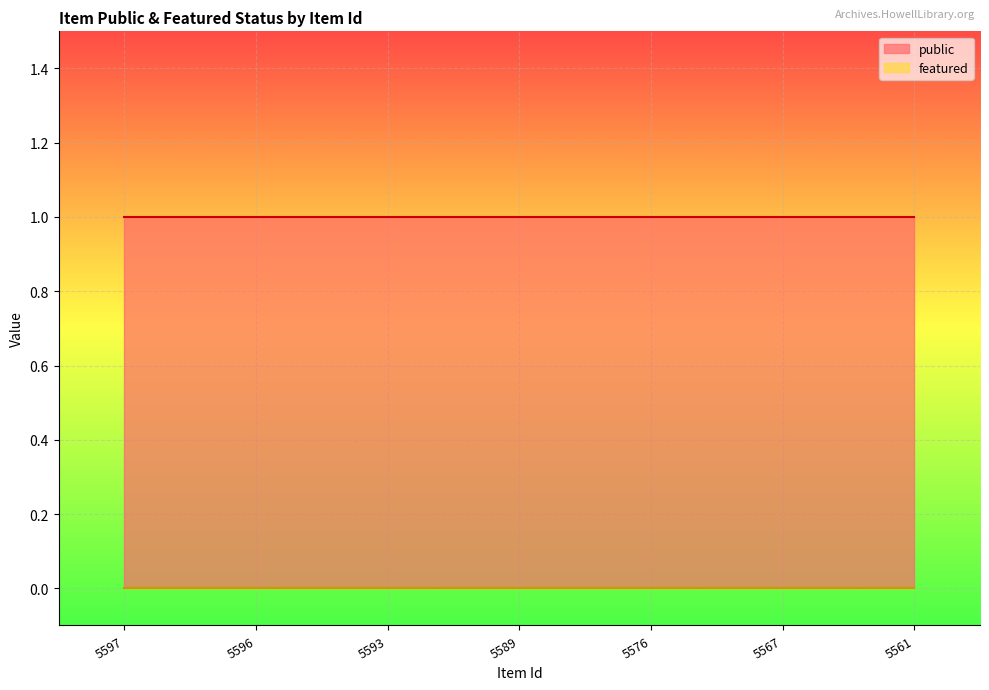

True or false: featured and public intersect in this chart.

False